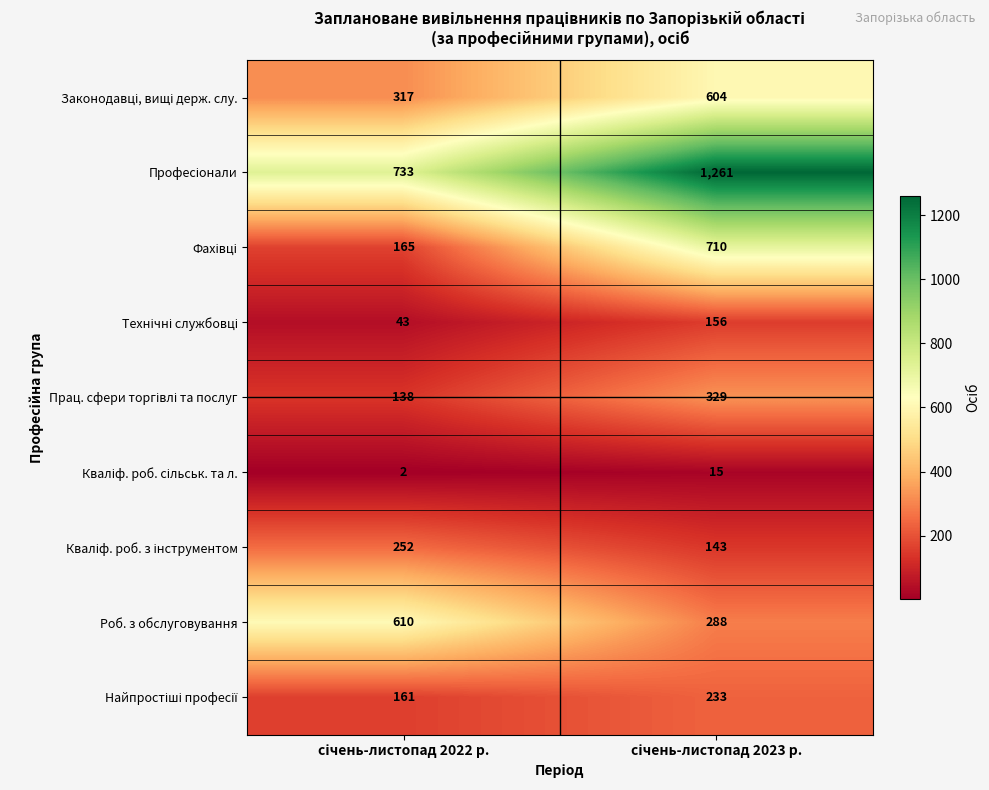

How many series are shown in this chart?

9